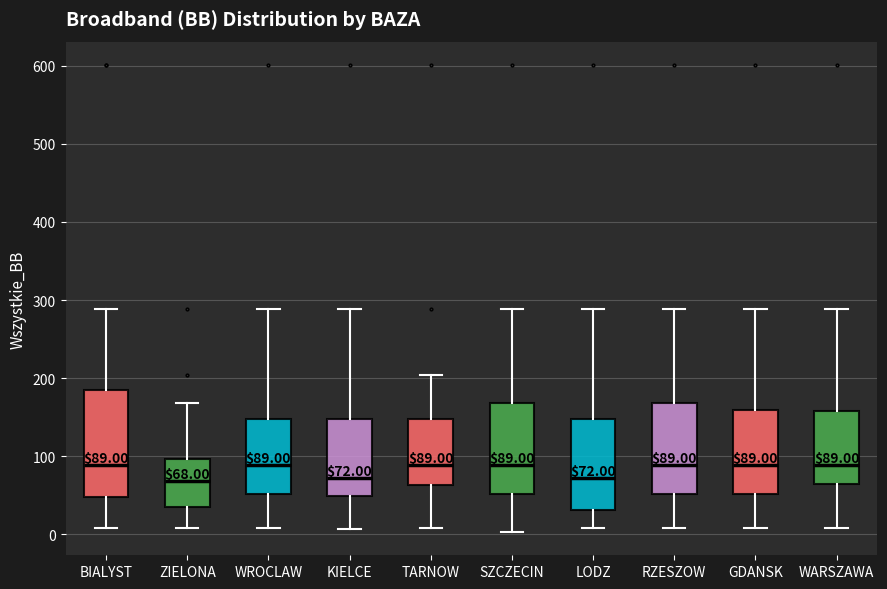

Which box is the tallest, from its lower edge to its upper edge?

BIALYST